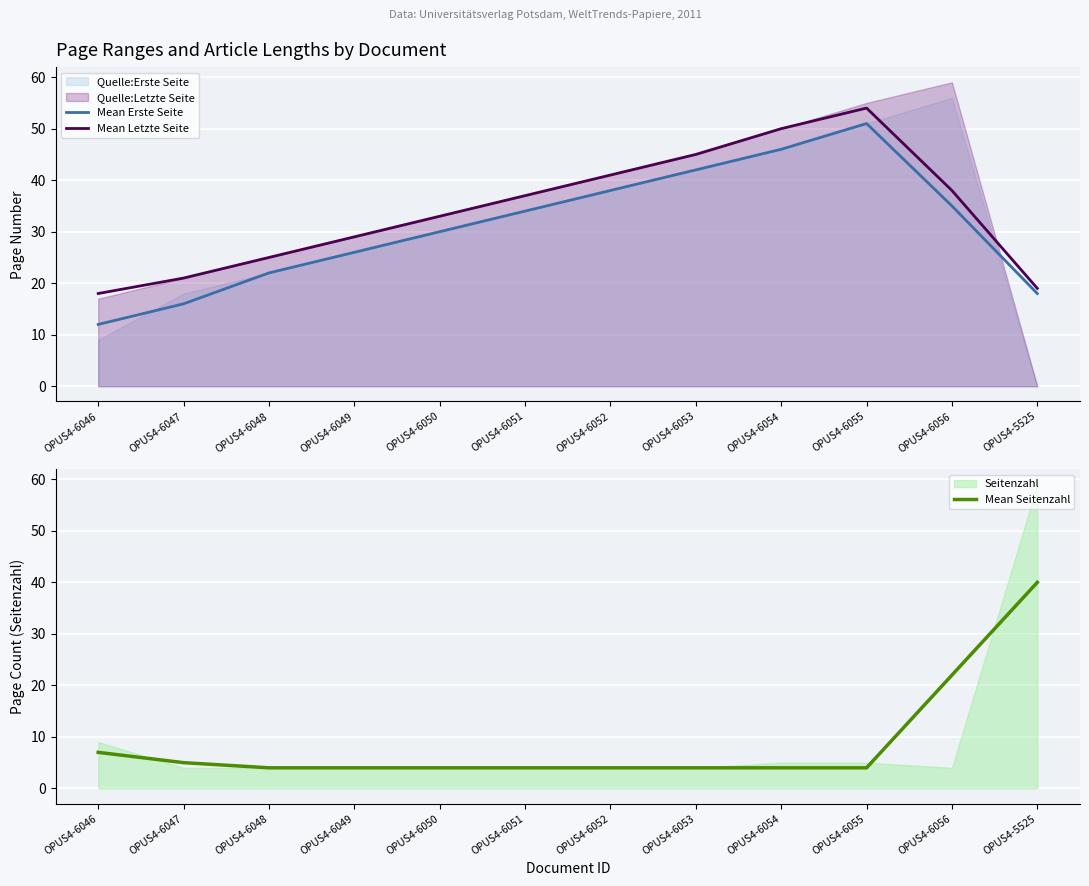

Where is Mean Erste Seite nearest to the value 31?

OPUS4-6050